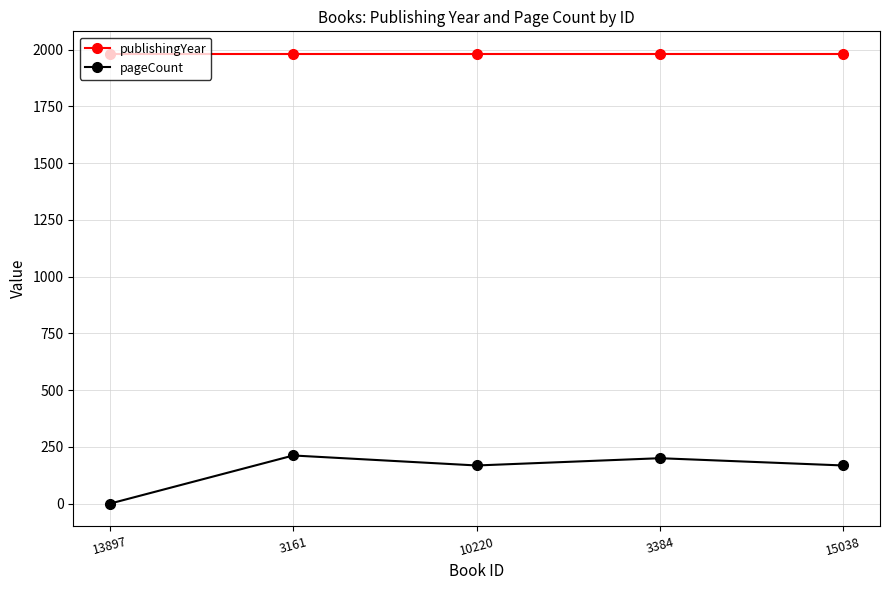

Reading left to right, transcribe all the data shown in this chart.

publishingYear: 1981	1981	1981	1981	1981
pageCount: 0	212	168	200	168